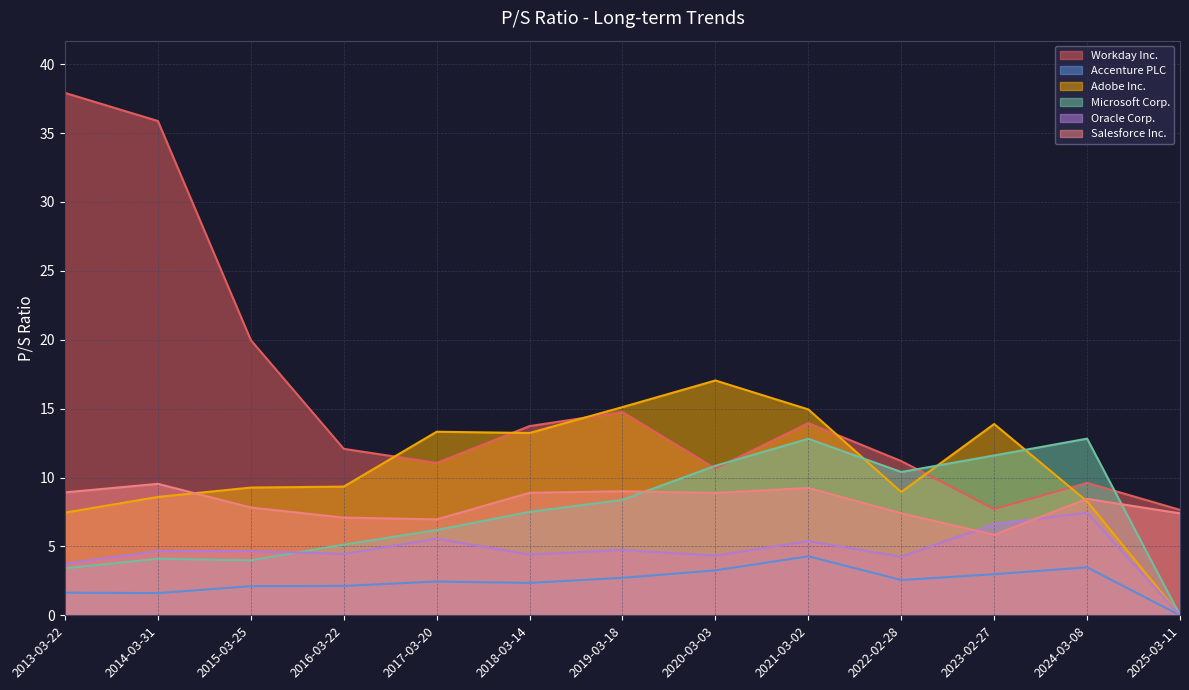

Rank the categories by Oracle Corp. value from highest to lowest.

2024-03-08, 2023-02-27, 2017-03-20, 2021-03-02, 2019-03-18, 2014-03-31, 2015-03-25, 2016-03-22, 2018-03-14, 2020-03-03, 2022-02-28, 2013-03-22, 2025-03-11